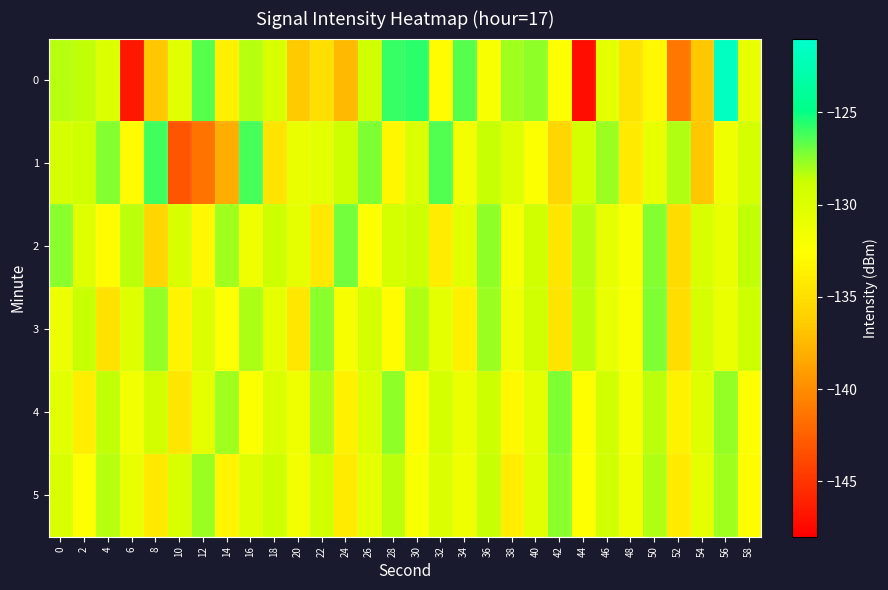

Which category has the lowest value across all series?

44